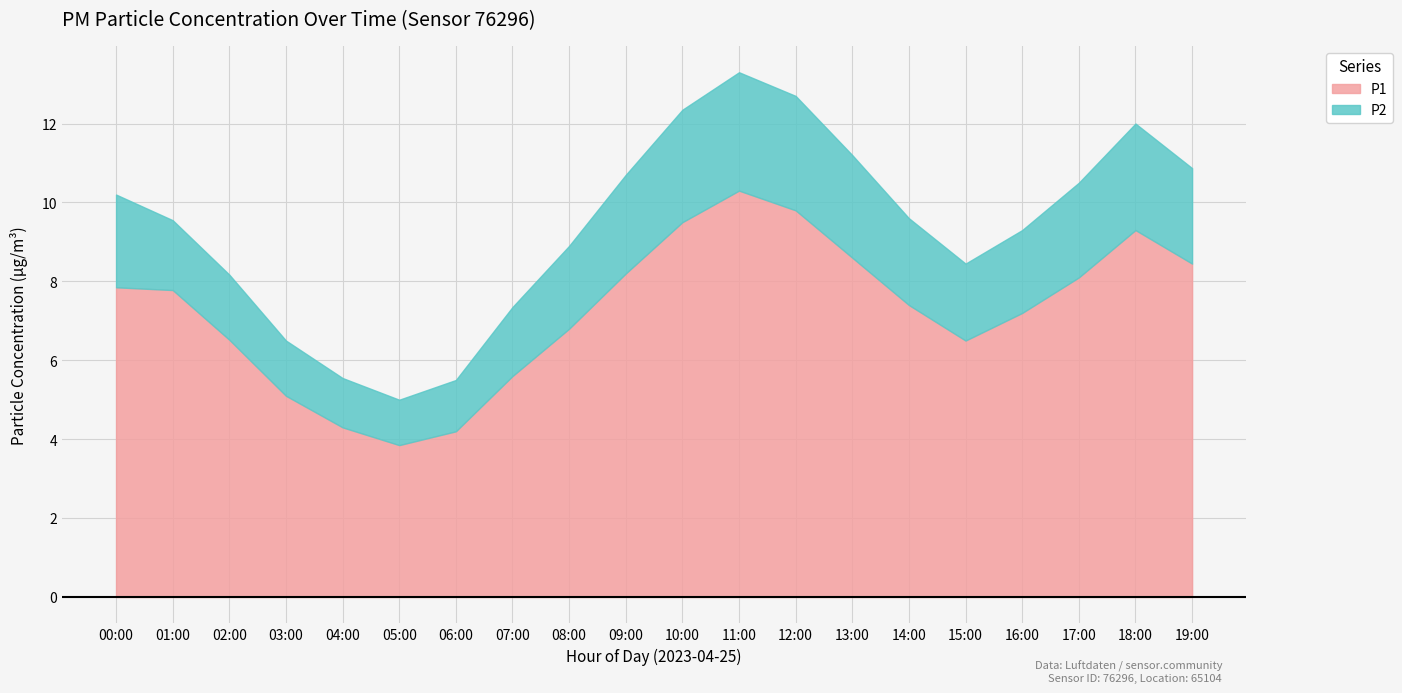

What are all the series names shown in the legend?

P1, P2